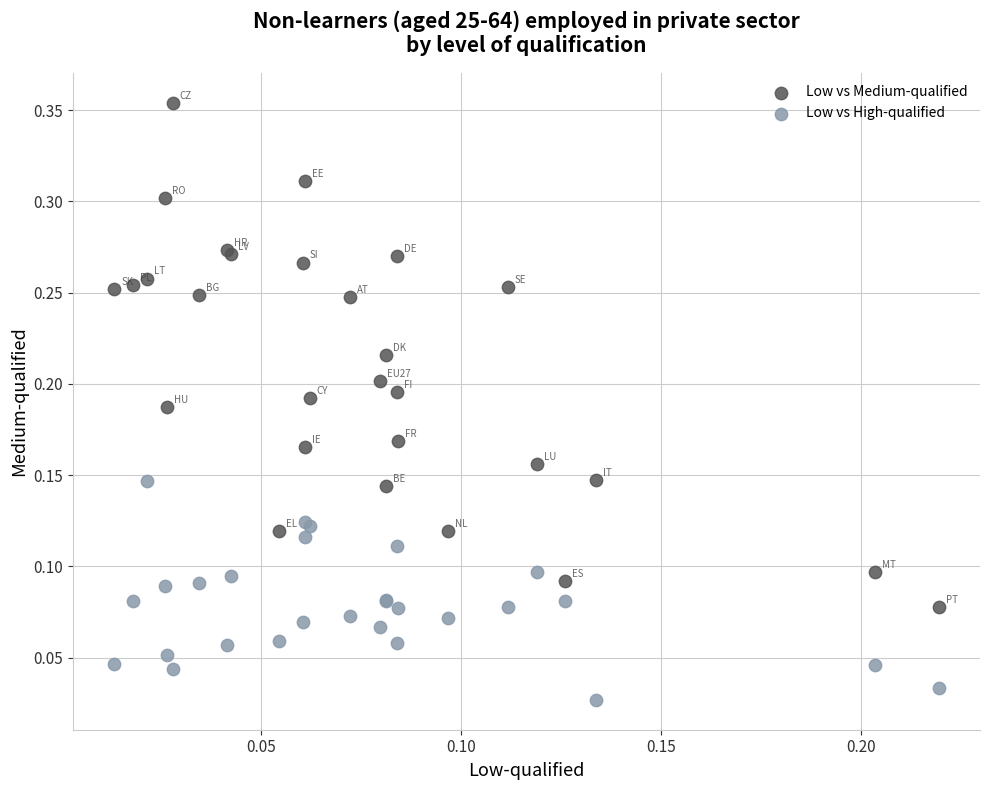

Which series contains the highest Y value?

Low vs Medium-qualified